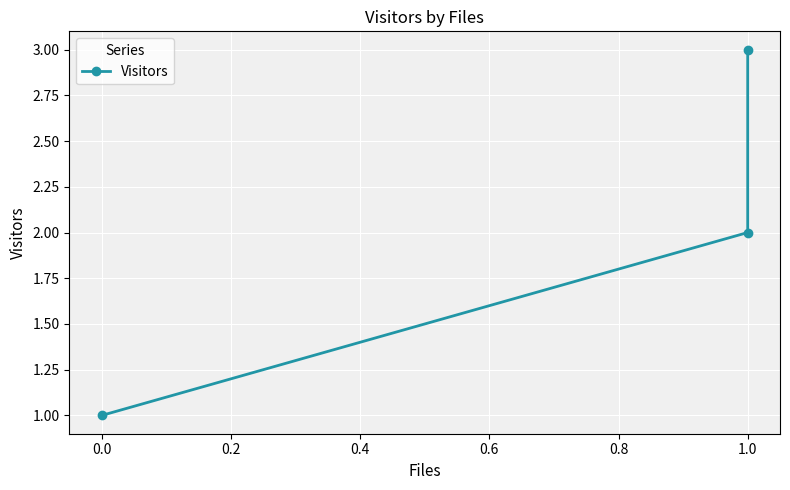

The value at 0.0 is 0. True or false?

False